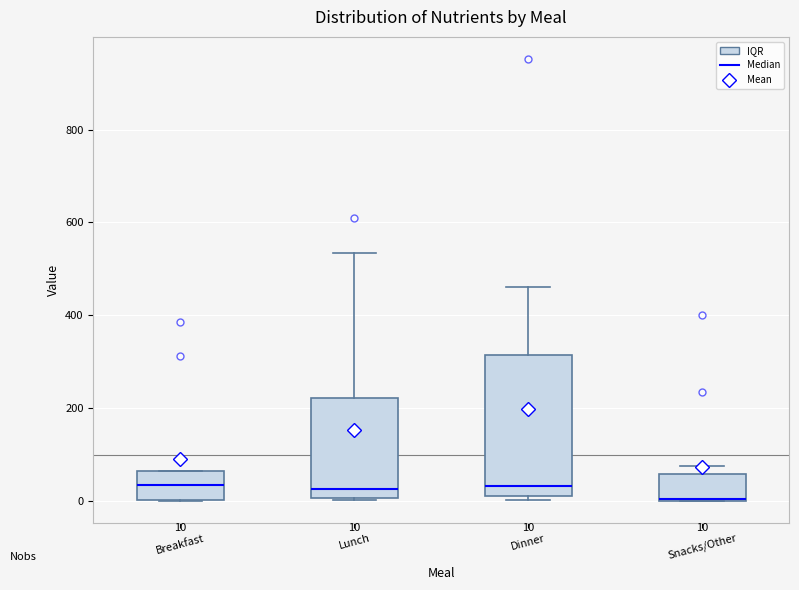

Comparing the boxes themselves (not the whiskers), which one is the tallest?

Dinner